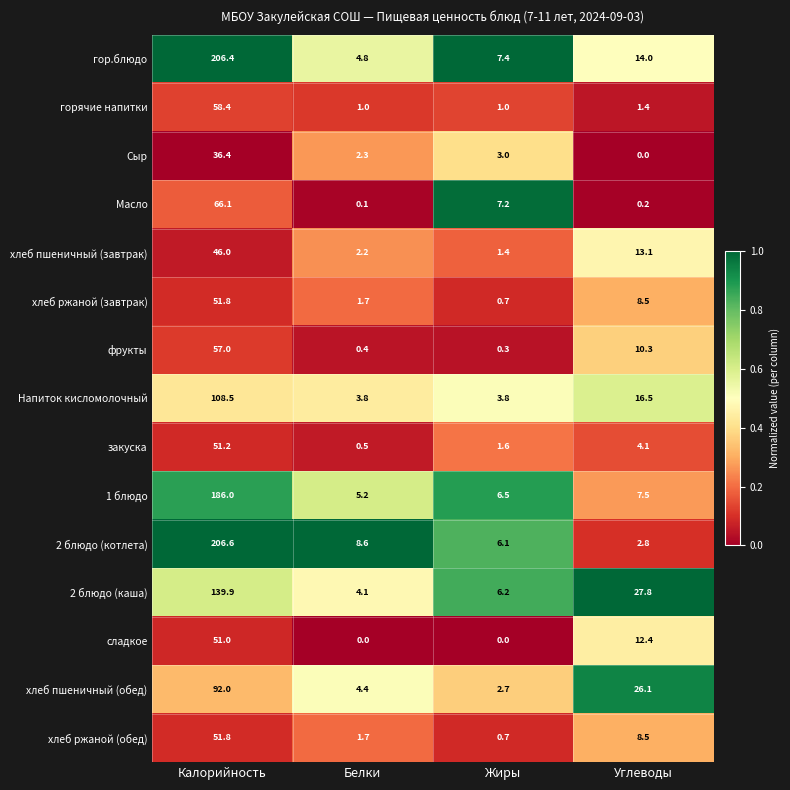

What is the total value across all series at Углеводы?

153.2